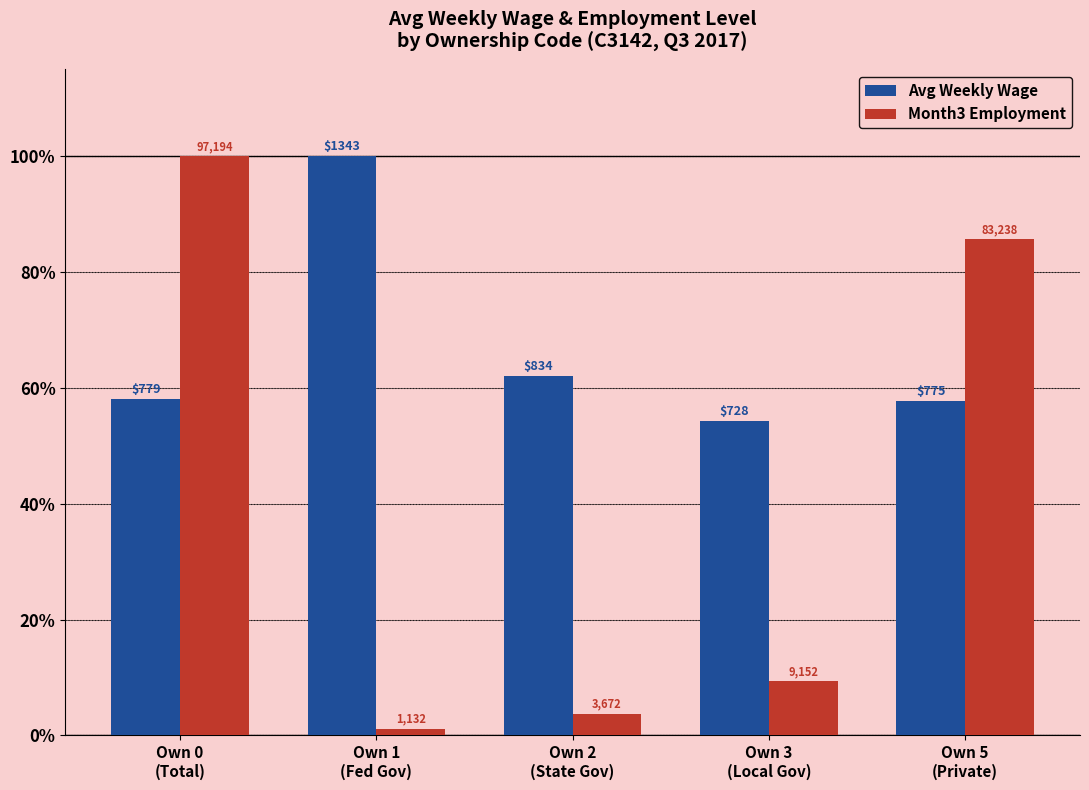

The value of Avg Weekly Wage at Own 3
(Local Gov) is 82.5. True or false?

False